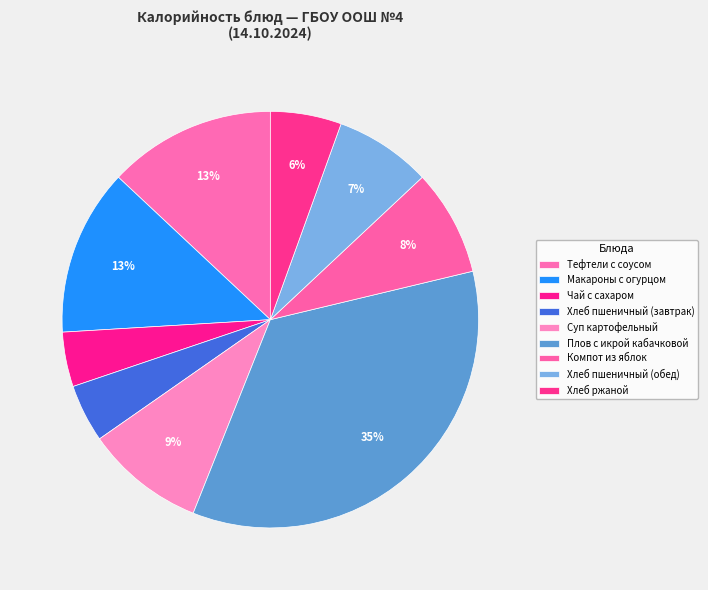

Count the number of slices in the pie.

9